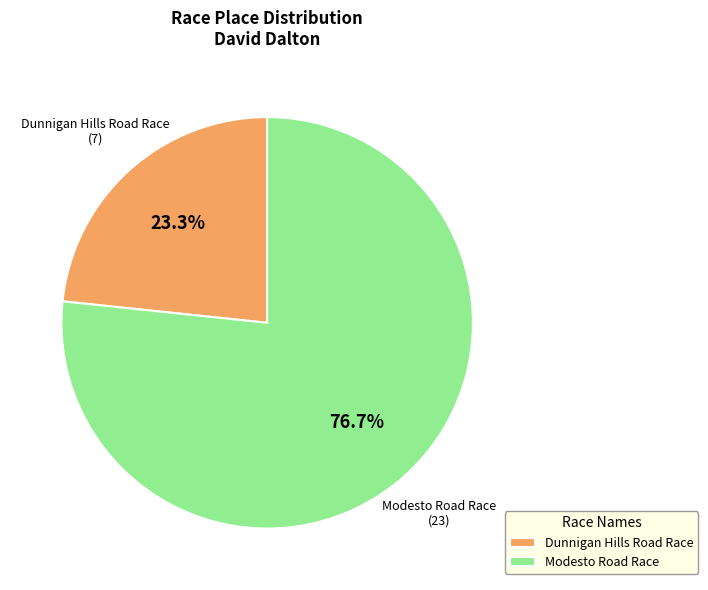

To the nearest percent, what is the difference between the largest and smallest slice percentages?

53%